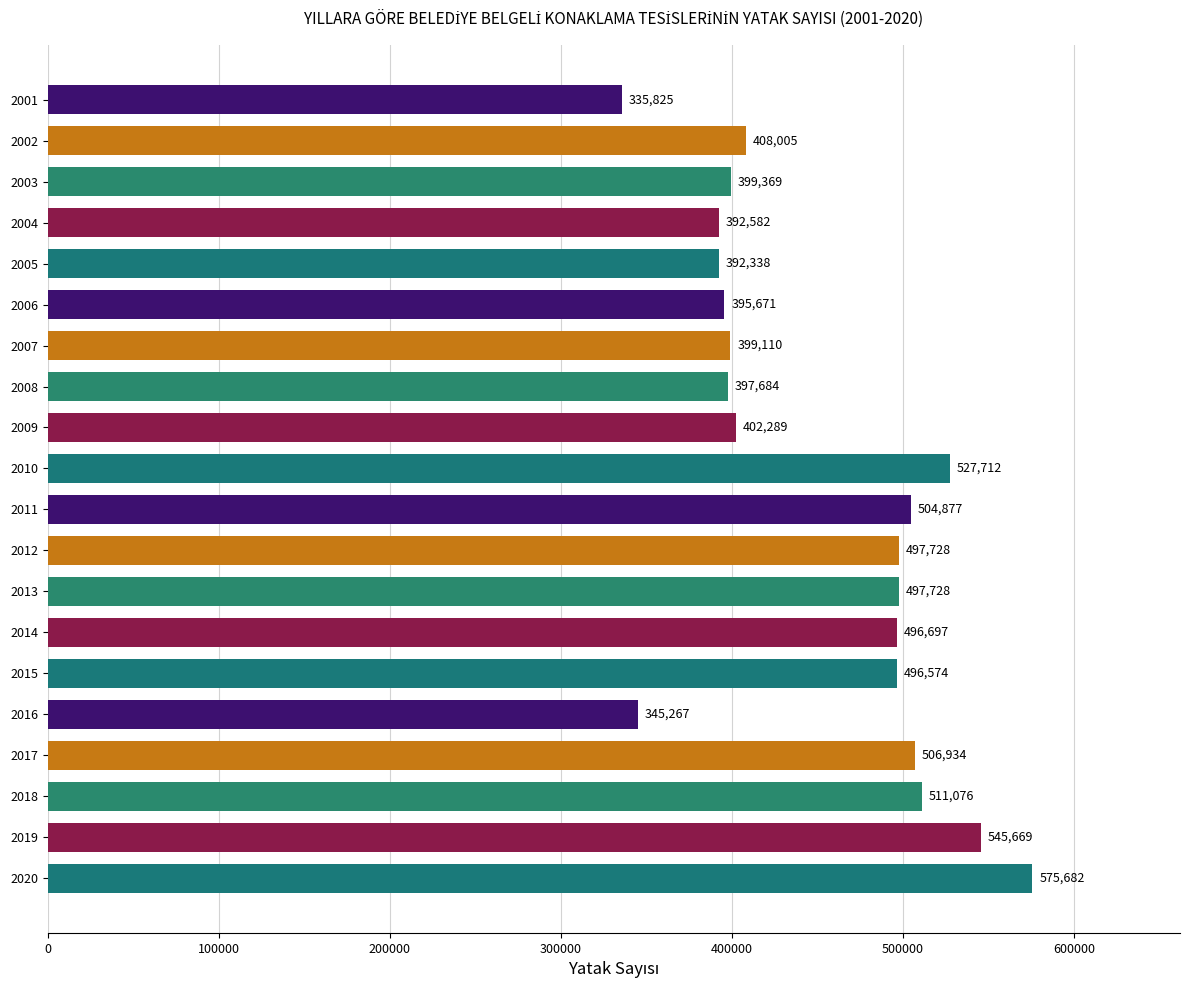

What is the difference between the maximum and minimum values?

239857